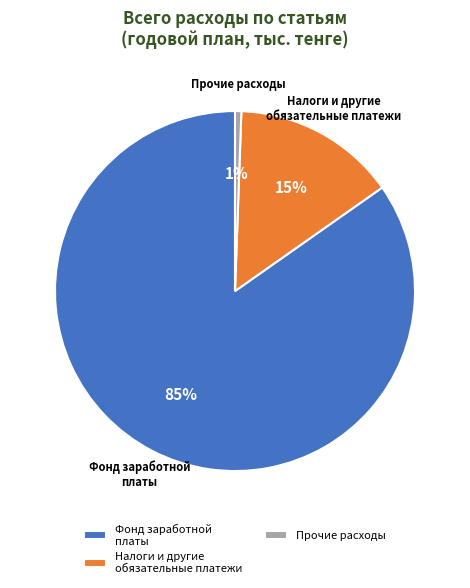

Does any single category account for the majority?

Yes